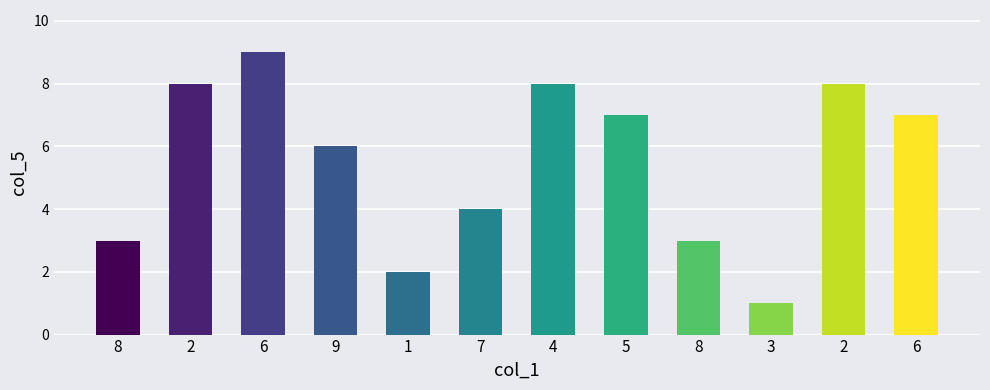

How many values are below 7?

6